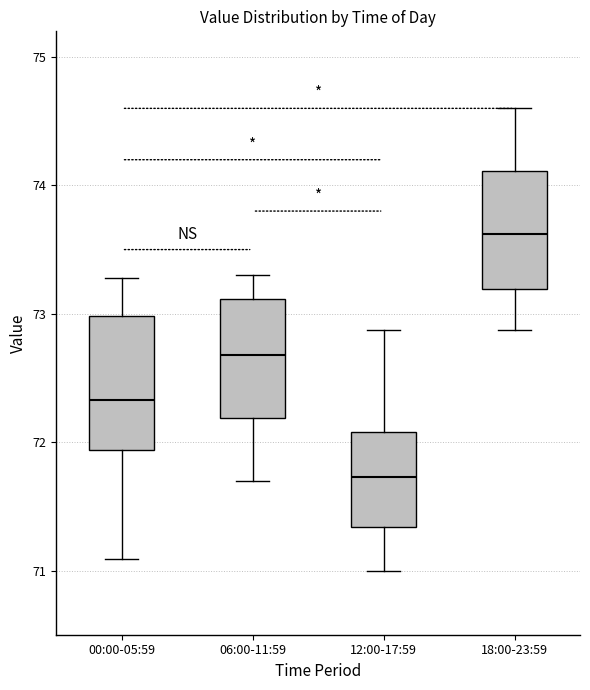

Which box's median line is the lowest?

12:00-17:59